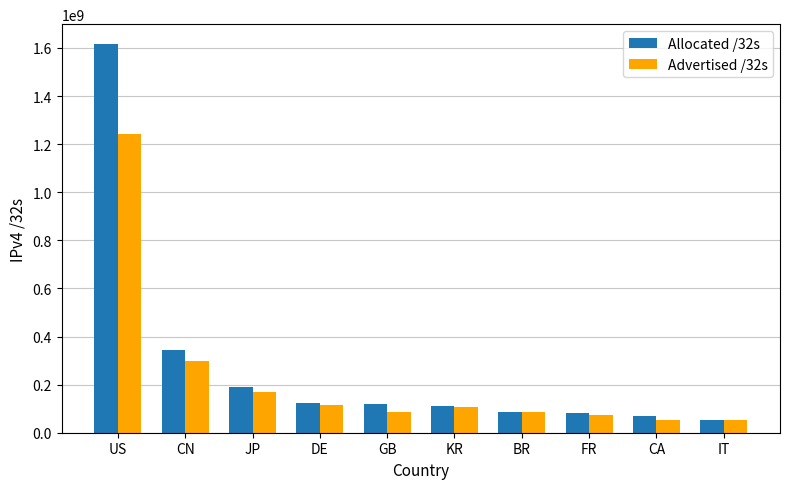

The value of Allocated /32s at IT is 54736960. True or false?

True